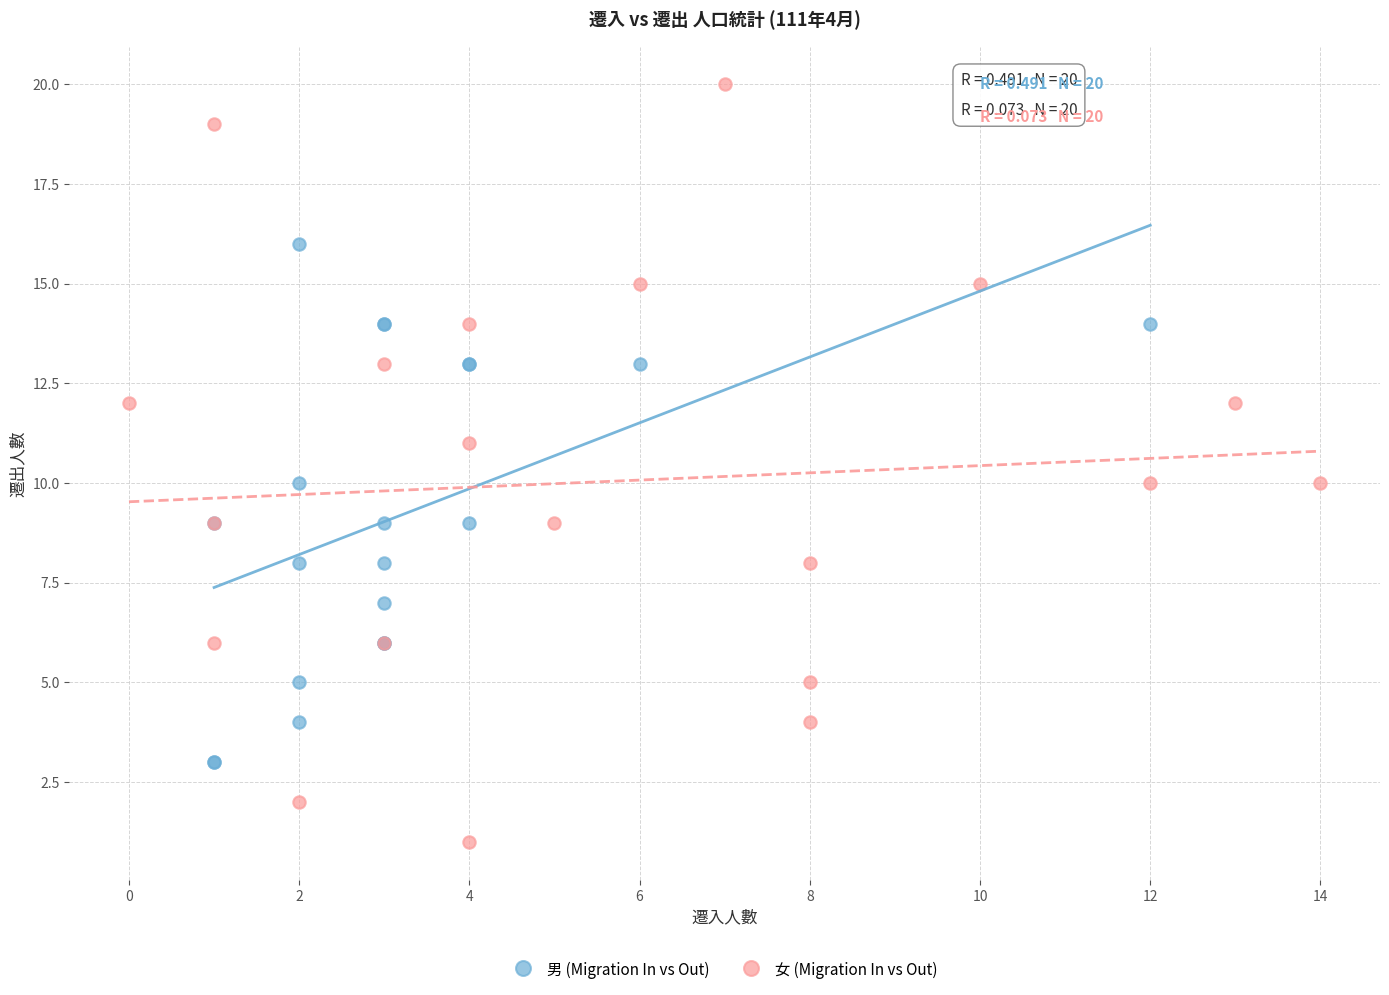

Which series contains the lowest Y value?

女 (Migration In vs Out)